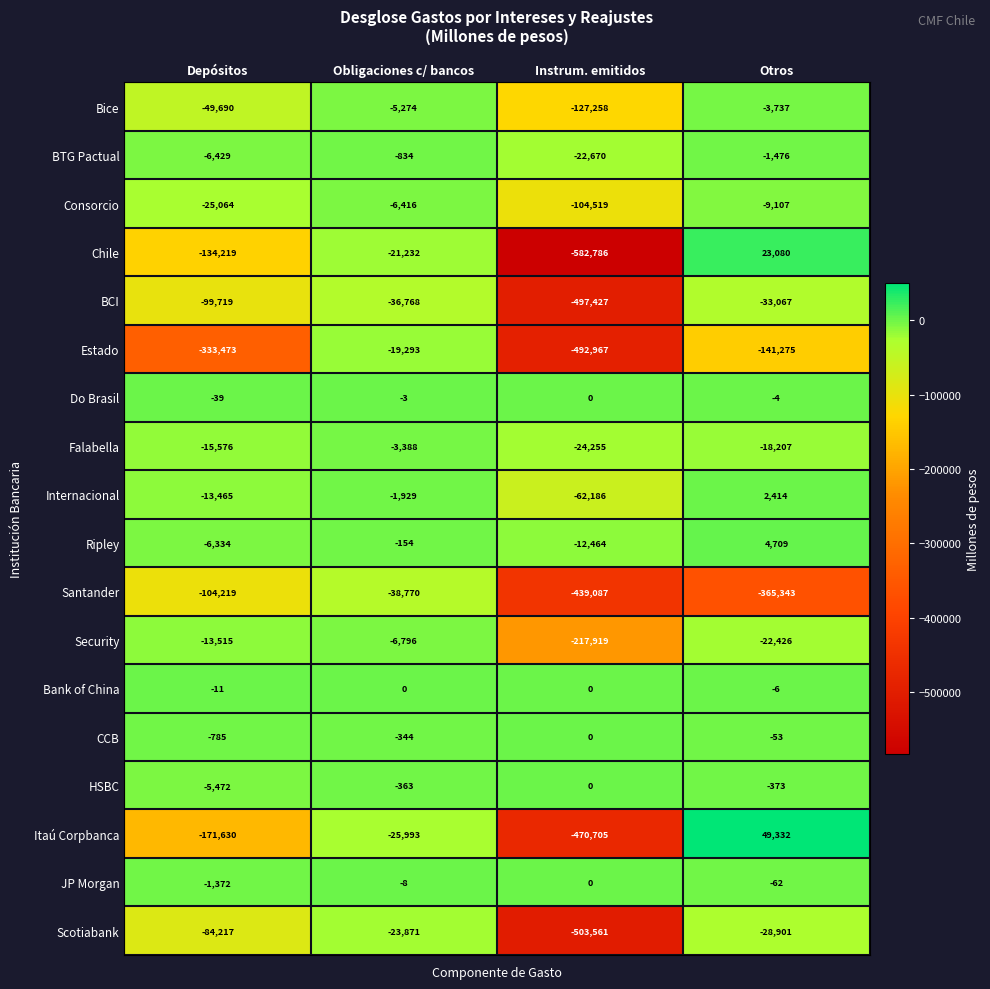

At which label is Bice closest to -65497?

Depósitos